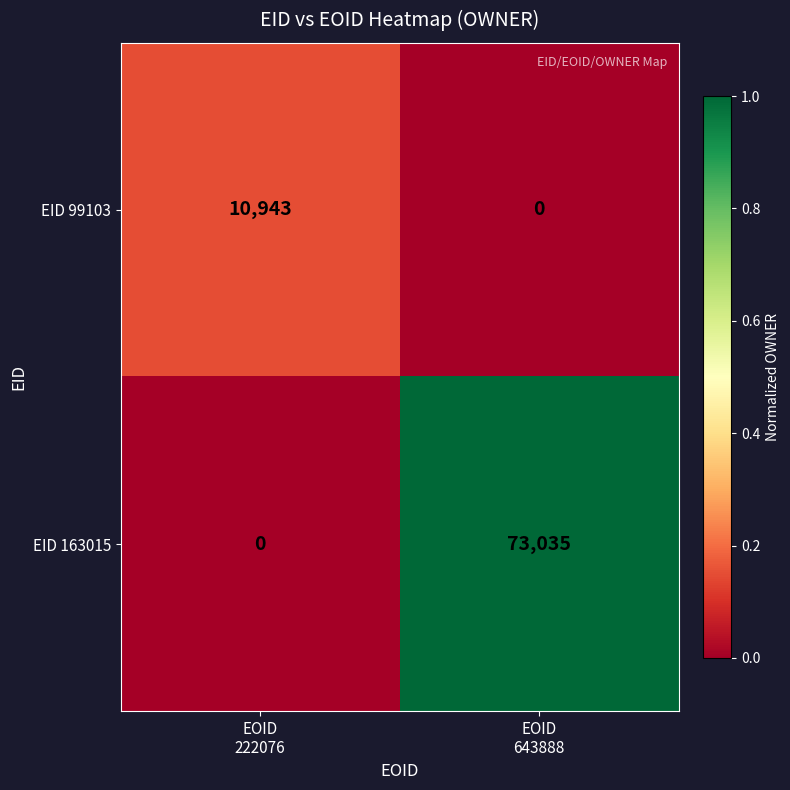

Reading left to right, extract all data points from this chart.

EID 99103: 10943	0
EID 163015: 0	73035